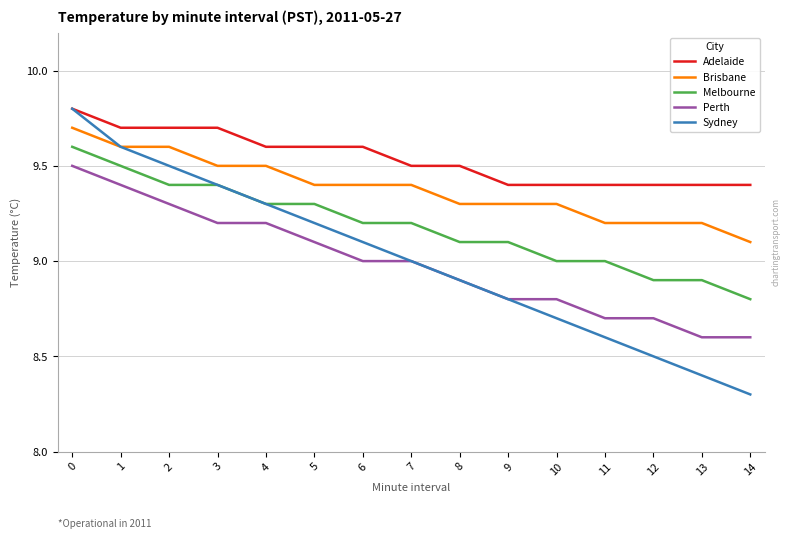

What is the difference between the highest and lowest values at 10?

0.7